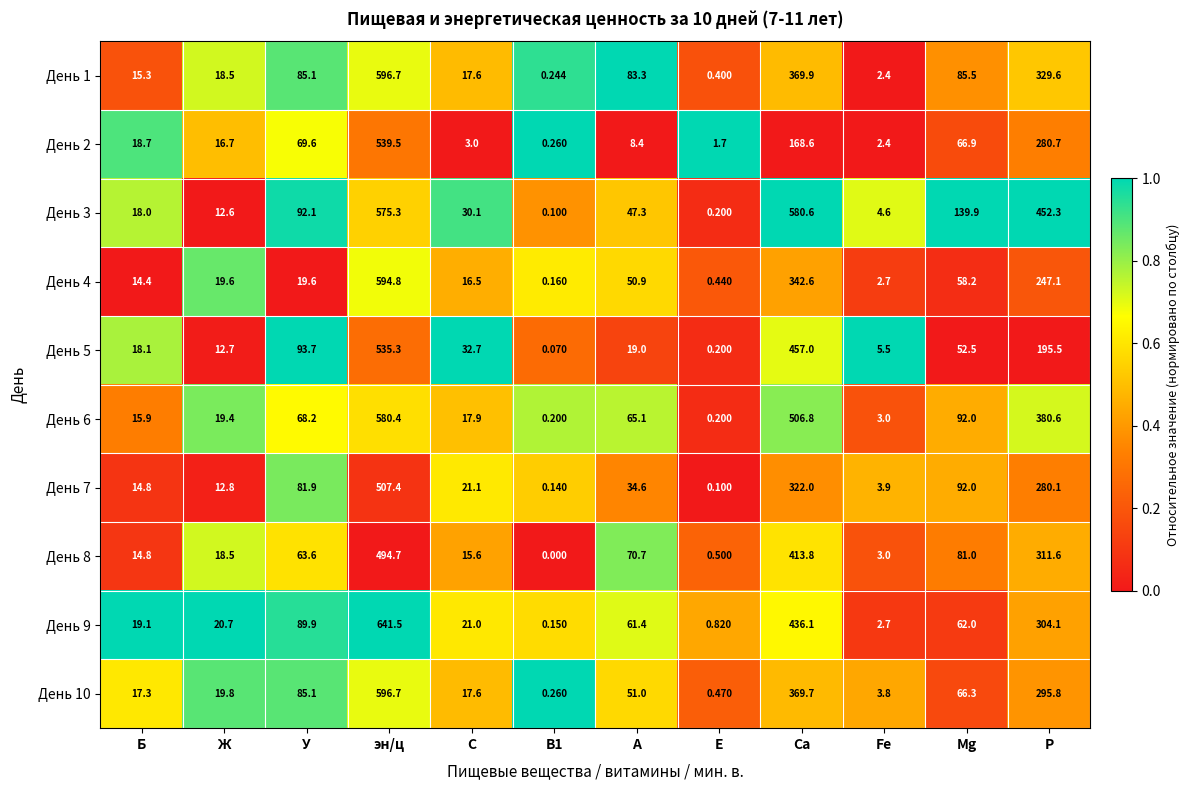

At which label does День 6 reach its peak?

эн/ц